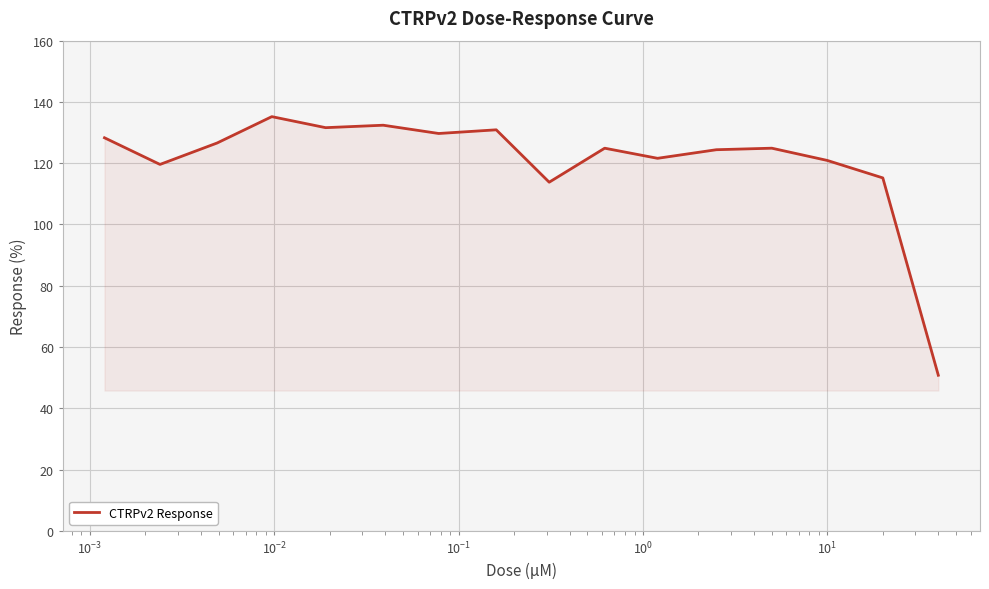

What is the greatest value displayed?

135.2